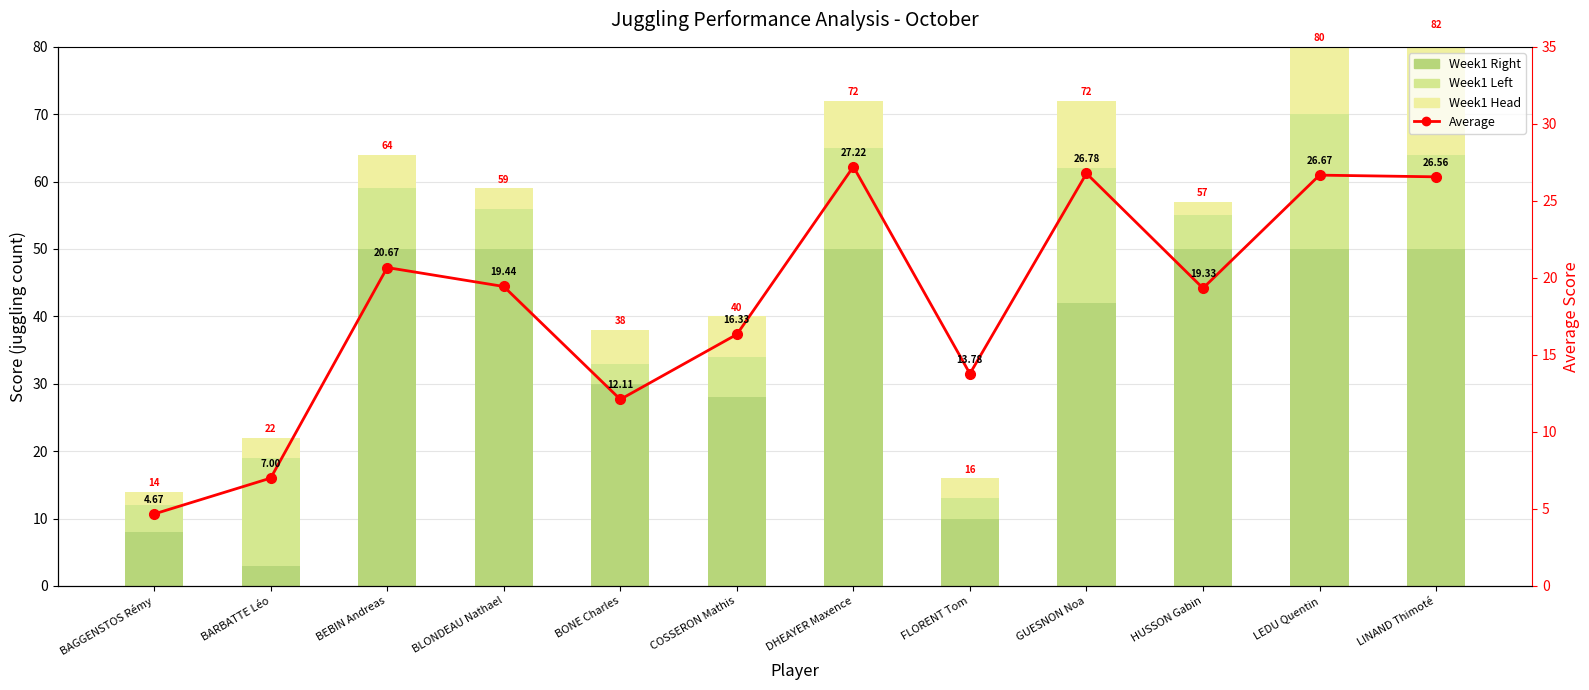

Reading left to right, list all the values displayed in this chart.

Week1 Right: 8.0	3.0	50.0	50.0	30.0	28.0	50.0	10.0	42.0	50.0	50.0	50.0
Week1 Left: 4.0	16.0	9.0	6.0	3.0	6.0	15.0	3.0	20.0	5.0	20.0	14.0
Week1 Head: 2.0	3.0	5.0	3.0	5.0	6.0	7.0	3.0	10.0	2.0	10.0	18.0
Average: 4.7	7.0	20.7	19.4	12.1	16.3	27.2	13.8	26.8	19.3	26.7	26.6